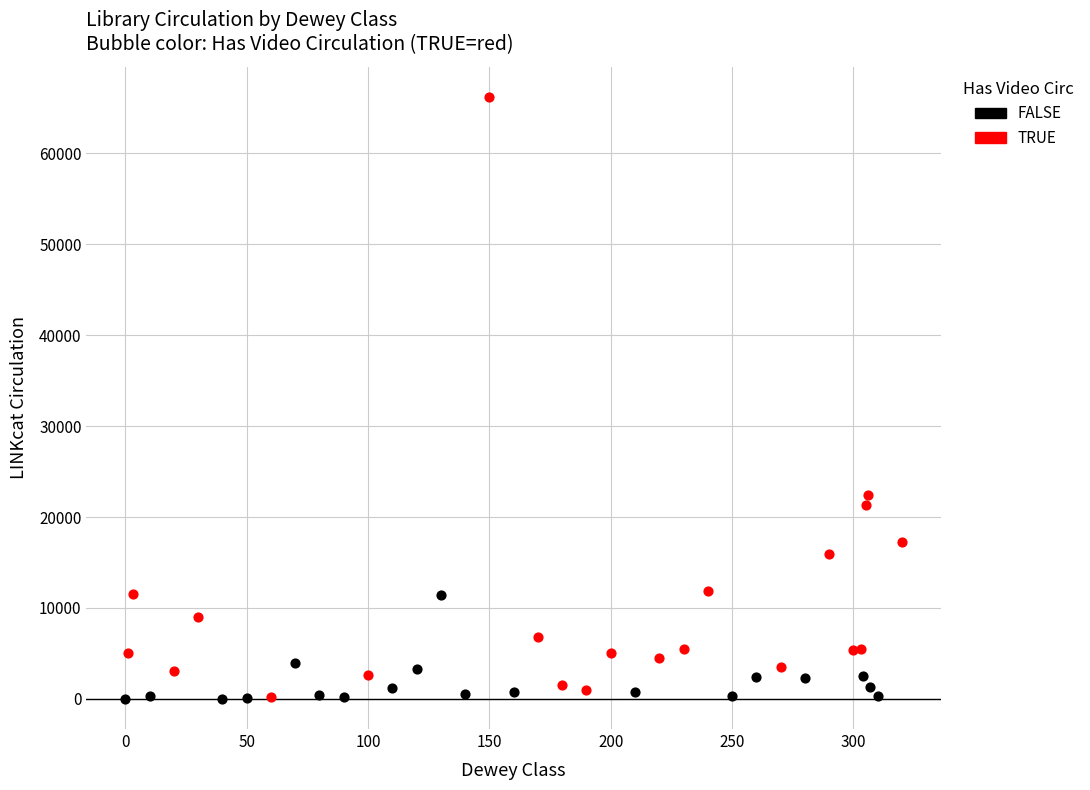

Which series has the largest Y range (max minus min)?

TRUE